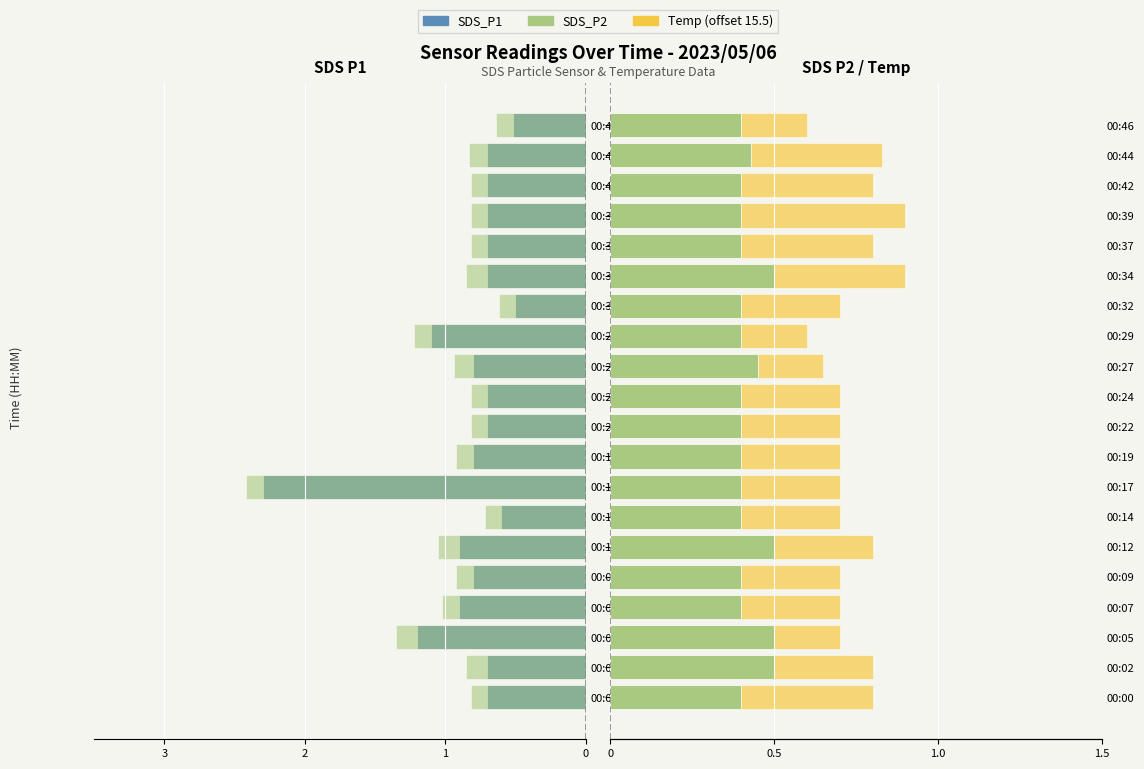

What value does the SDS_P2 (left) series have at 00:22?

-0.8